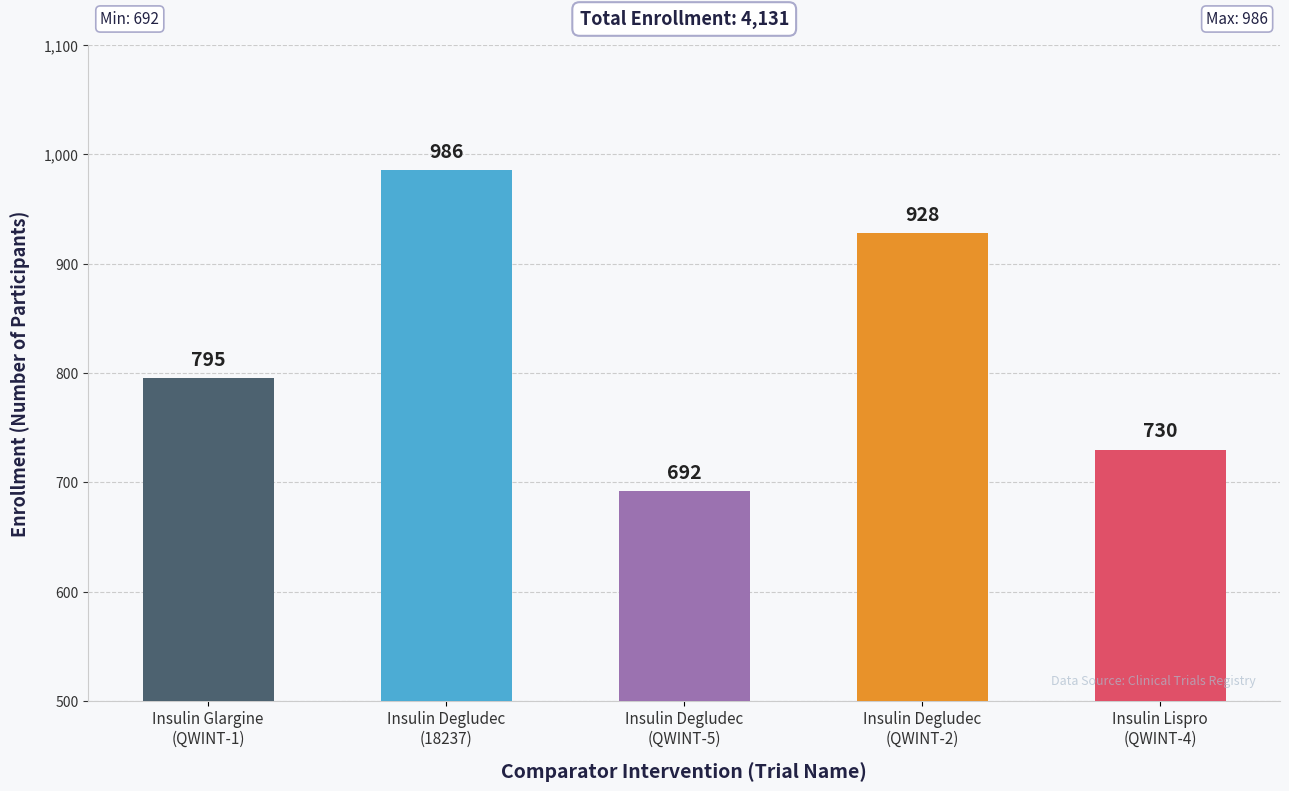

How many values are between 730 and 928?

3